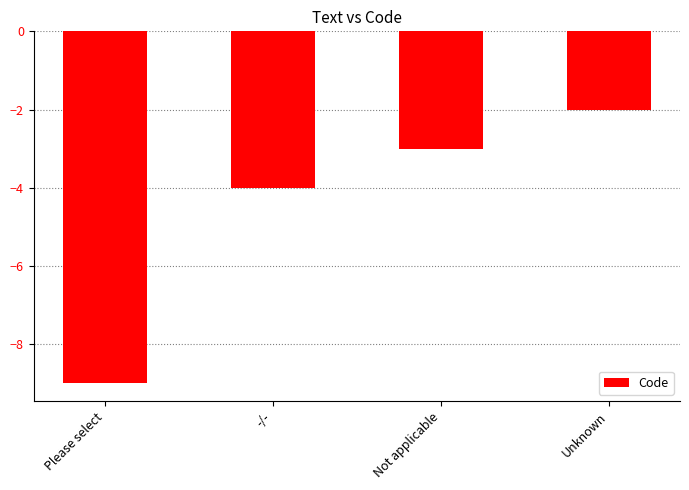

Is it true that the value at -/- is -4?

True